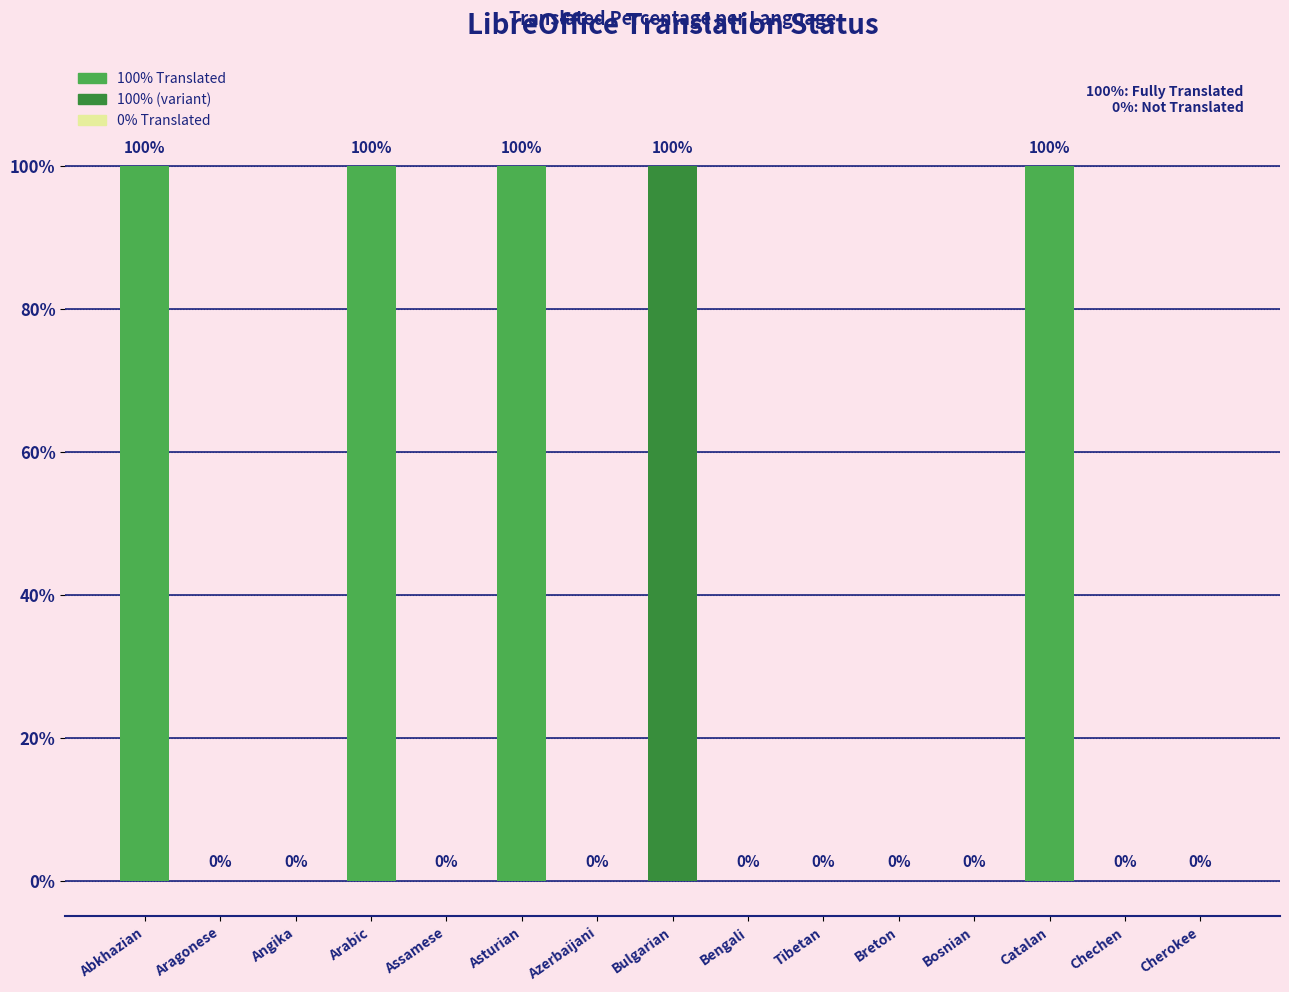

What is the sum of all values?

500